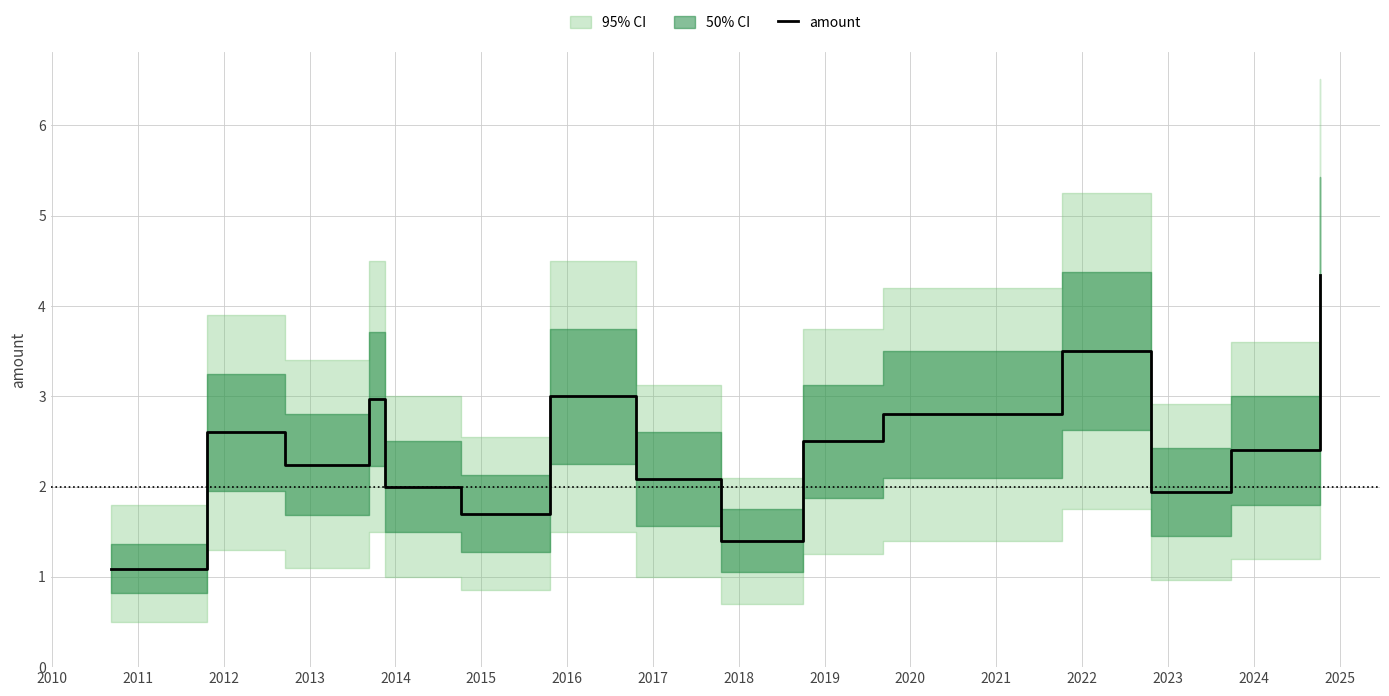

What is the maximum value for amount?

4.3